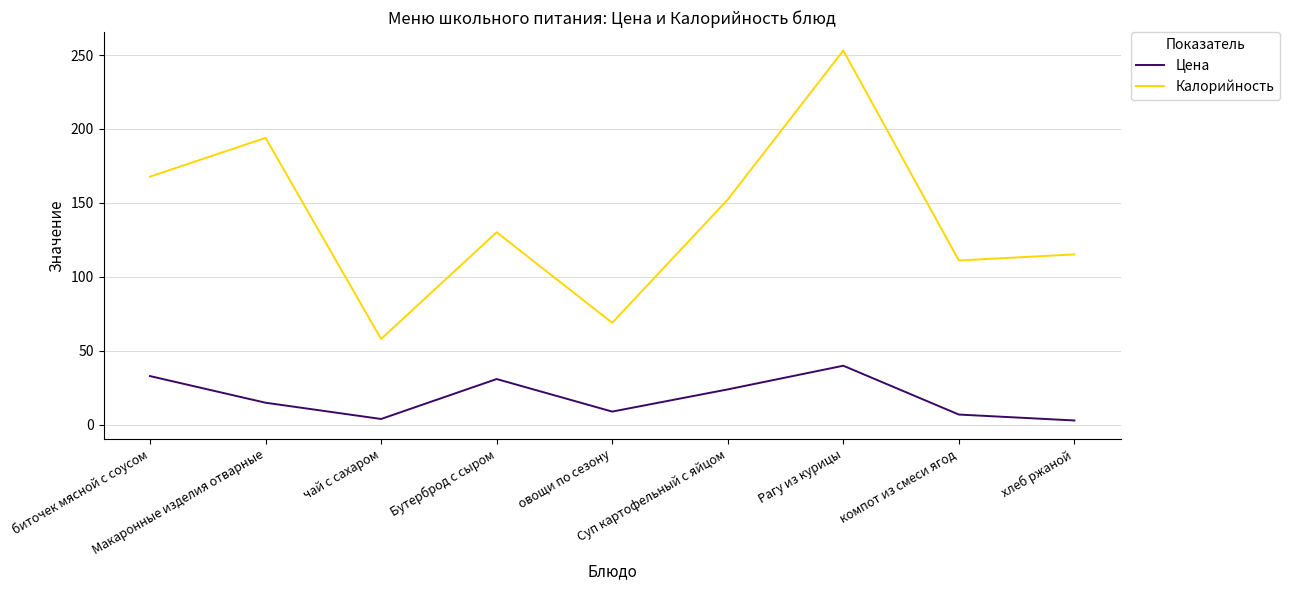

Which series has the largest total across all categories?

Калорийность